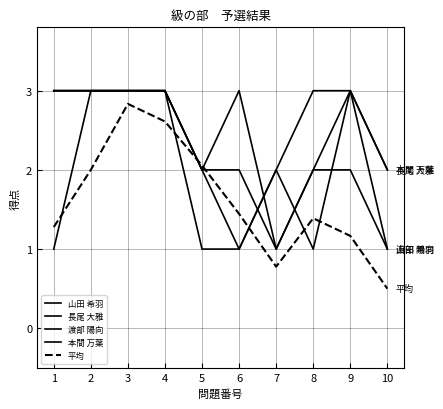

Reading left to right, transcribe all the data shown in this chart.

山田 希羽: 3.0	3.0	3.0	3.0	2.0	3.0	1.0	2.0	2.0	1.0
長尾 大雅: 3.0	3.0	3.0	3.0	2.0	1.0	2.0	1.0	3.0	2.0
渡部 陽向: 3.0	3.0	3.0	3.0	2.0	2.0	1.0	2.0	3.0	1.0
本間 万葉: 1.0	3.0	3.0	3.0	1.0	1.0	2.0	3.0	3.0	2.0
平均: 1.3	2.0	2.8	2.6	2.1	1.4	0.8	1.4	1.2	0.5